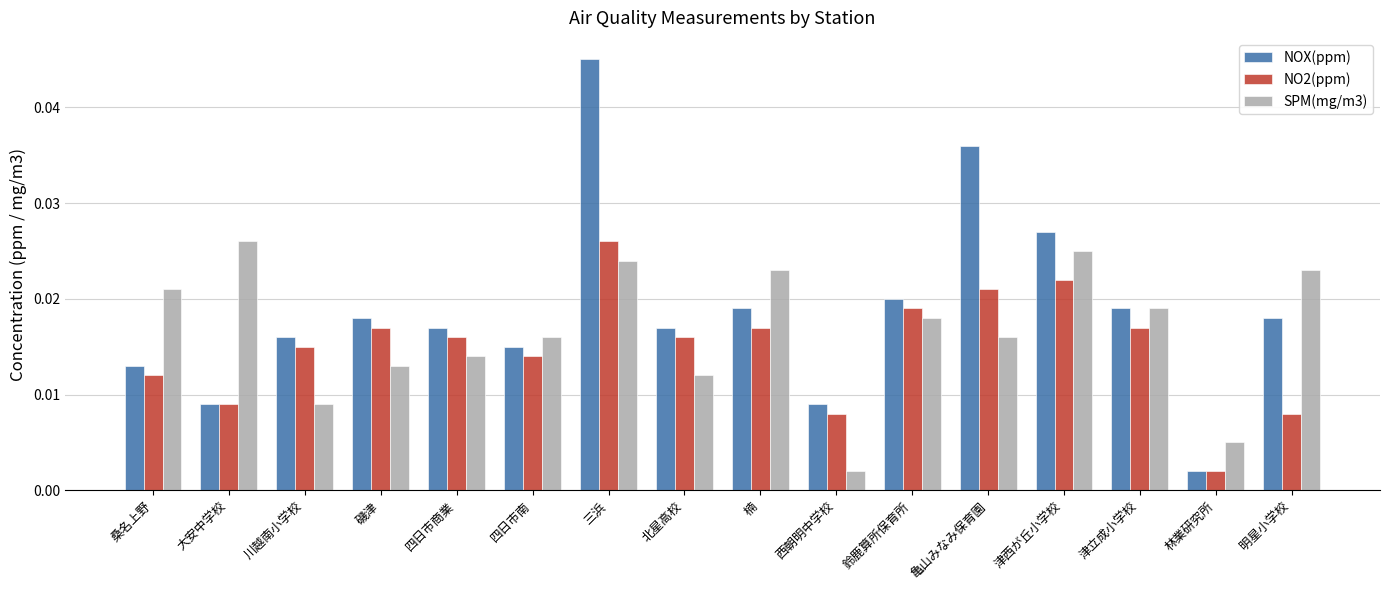

At how many categories does at least one series exceed 0?

16